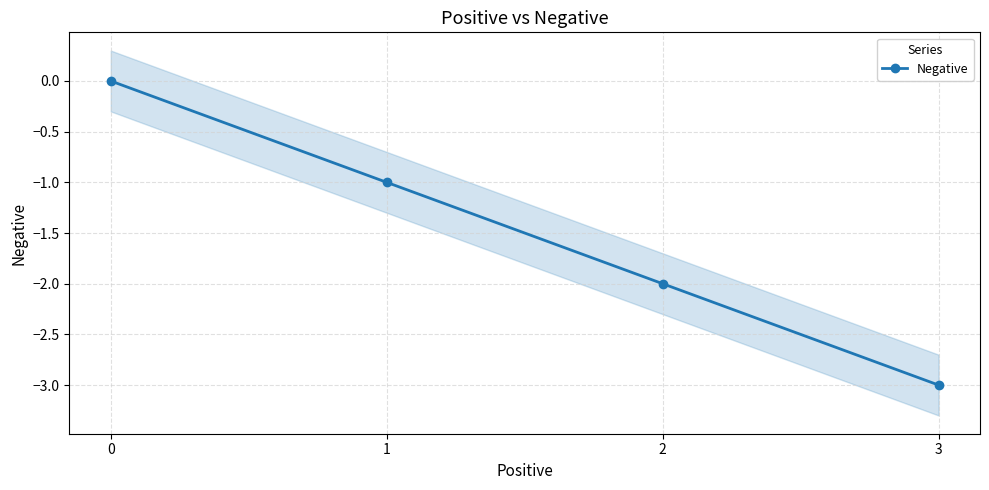

Where is the data nearest to the value -1?

1